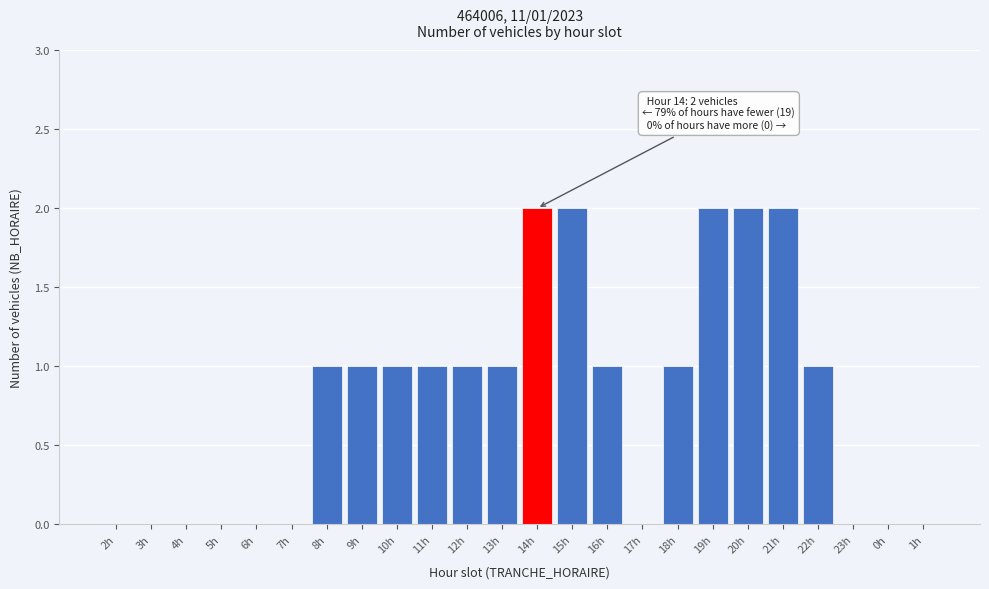

Reading right to left, list all the values displayed in this chart.

1h=0	0h=0	23h=0	22h=1	21h=2	20h=2	19h=2	18h=1	17h=0	16h=1	15h=2	14h=2	13h=1	12h=1	11h=1	10h=1	9h=1	8h=1	7h=0	6h=0	5h=0	4h=0	3h=0	2h=0